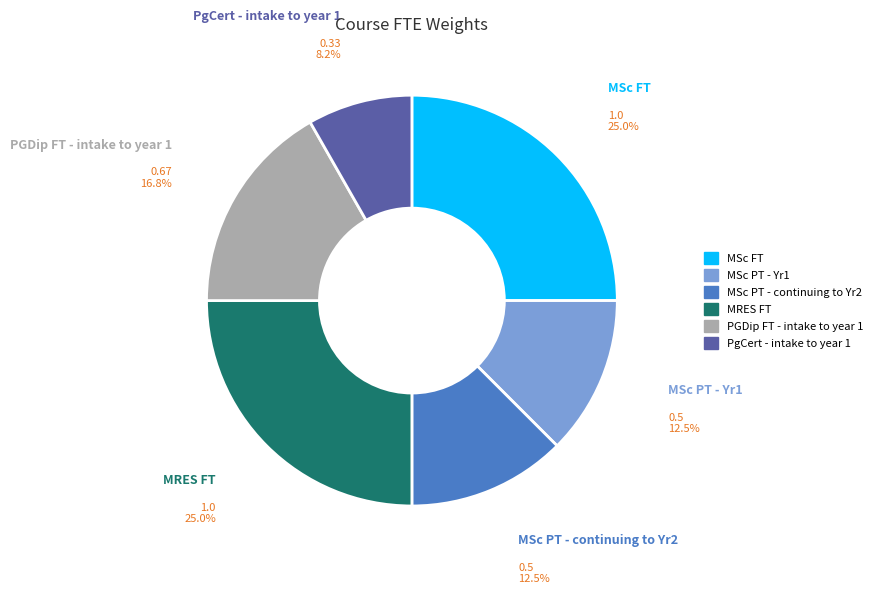

Which category has the smallest portion of the pie?

PgCert - intake to year 1